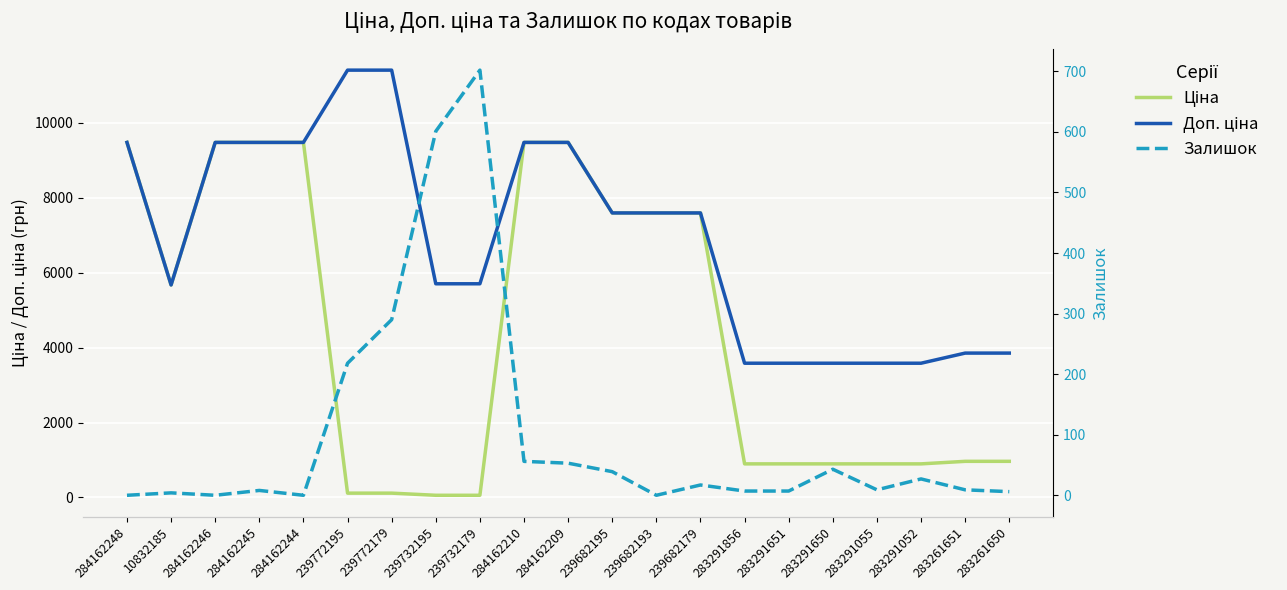

What position from the left is 239682193?

13